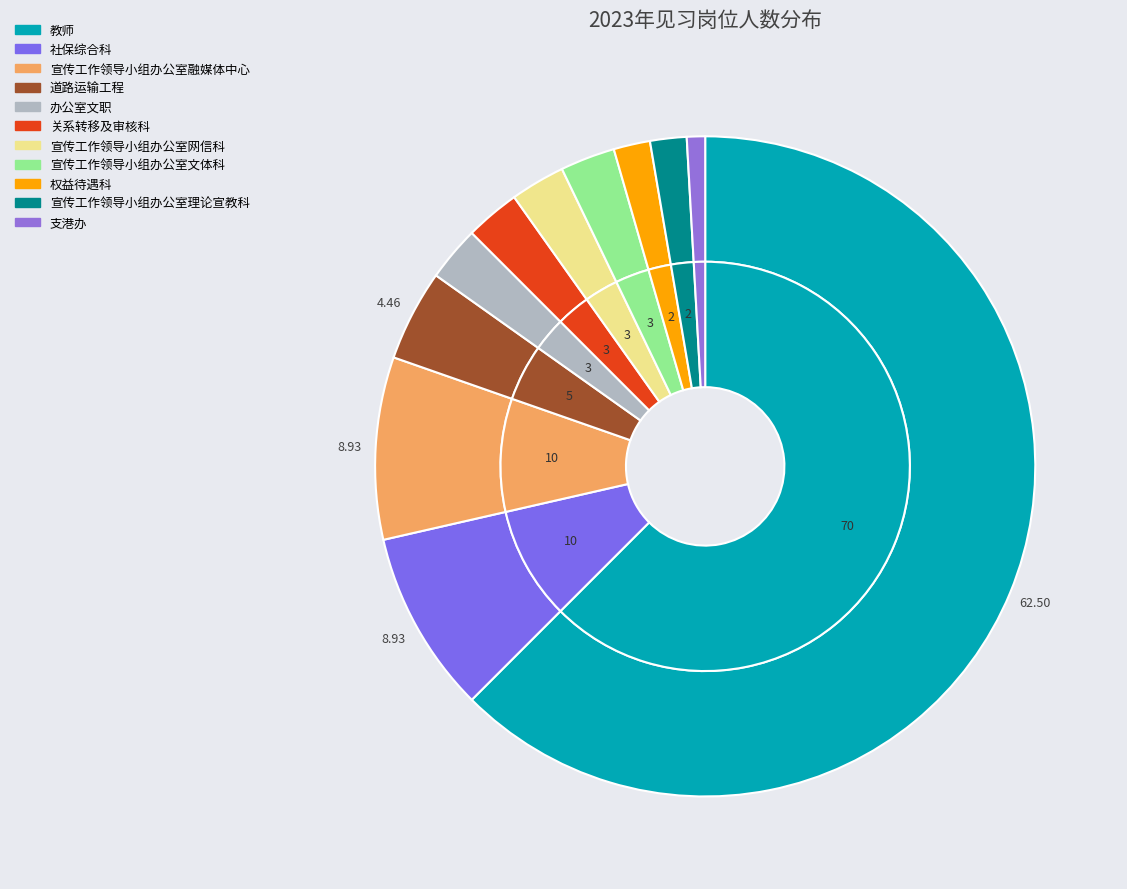

Which category has the biggest portion of the pie?

教师